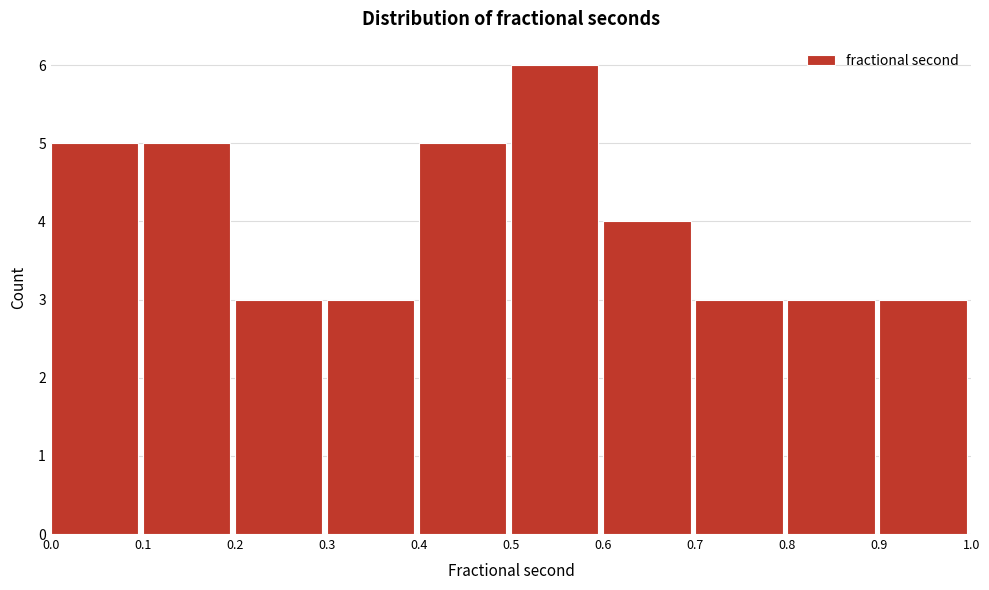

Reading left to right, list every bar in this chart as the range it spans on the x-axis followed by its height. The values are not printed on the chart, so give them approximately, as read against the axis.

0.0 to 0.1: 5
0.1 to 0.2: 5
0.2 to 0.3: 3
0.3 to 0.4: 3
0.4 to 0.5: 5
0.5 to 0.6: 6
0.6 to 0.7: 4
0.7 to 0.8: 3
0.8 to 0.9: 3
0.9 to 1.0: 3